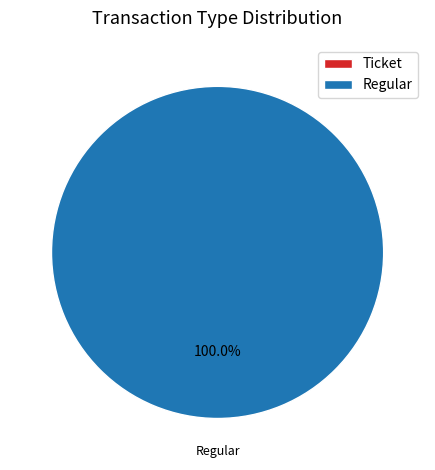

Rank the categories by value from lowest to highest.

Ticket, Regular